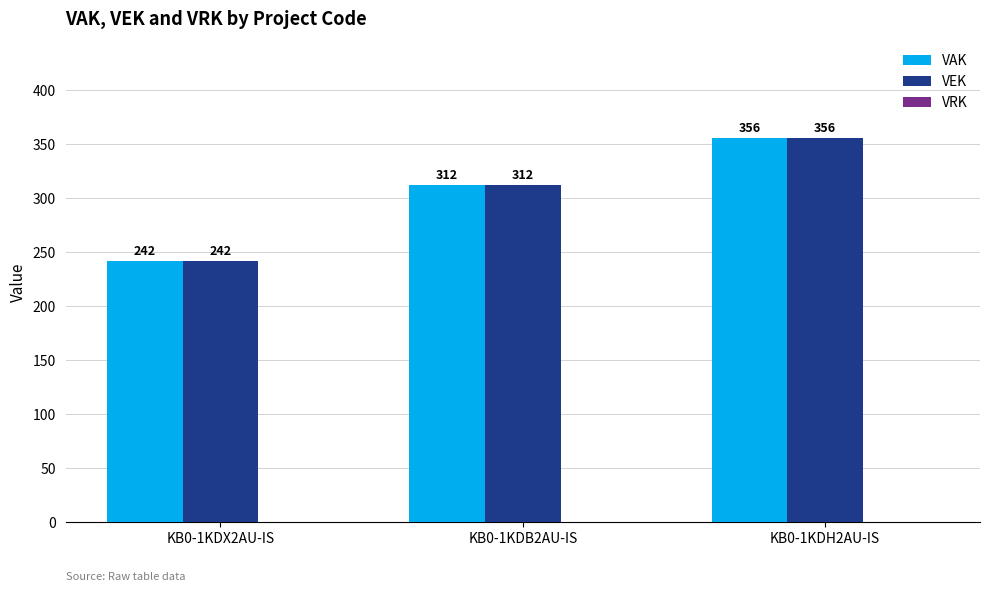

Count the number of categories in the chart.

3